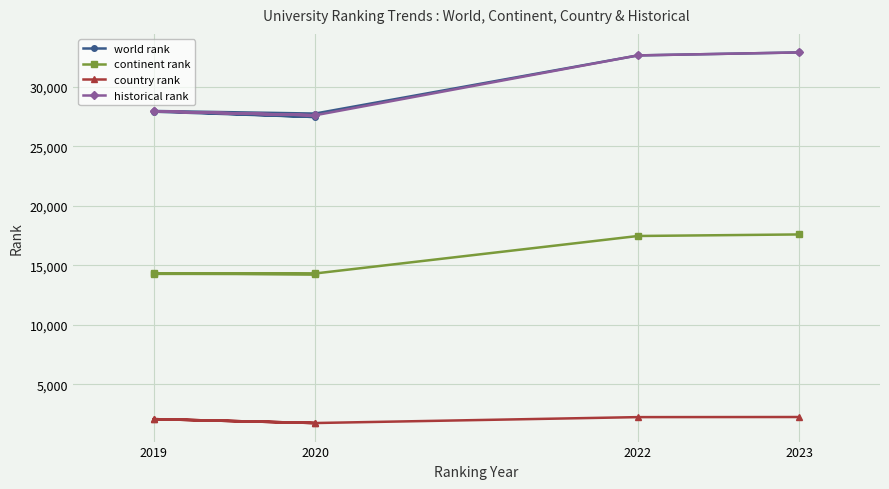

At 2020, list the series in order from smallest to largest.

country rank, continent rank, world rank, historical rank